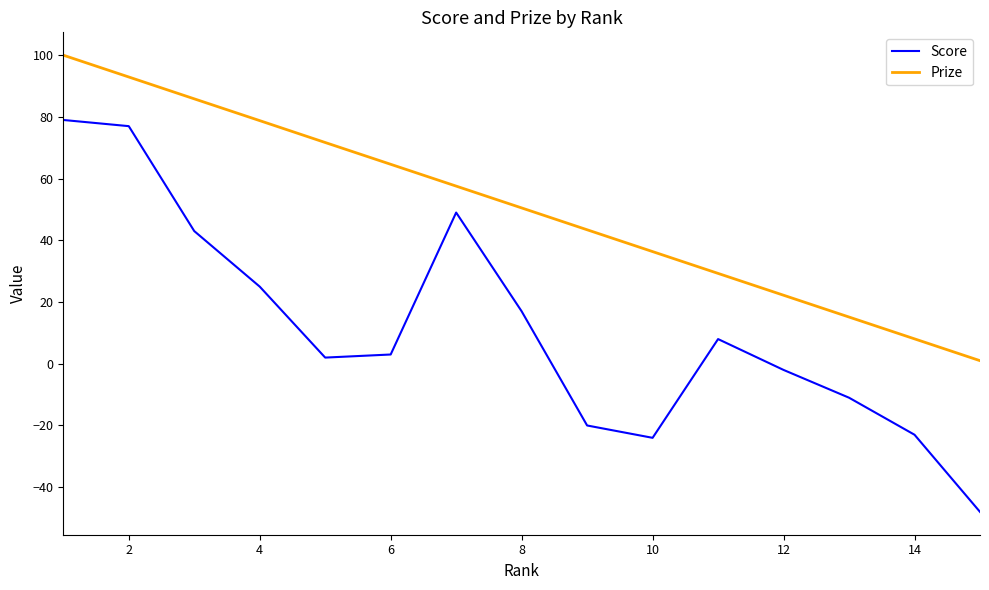

What is the difference between the maximum and minimum values in the Prize series?

99.0